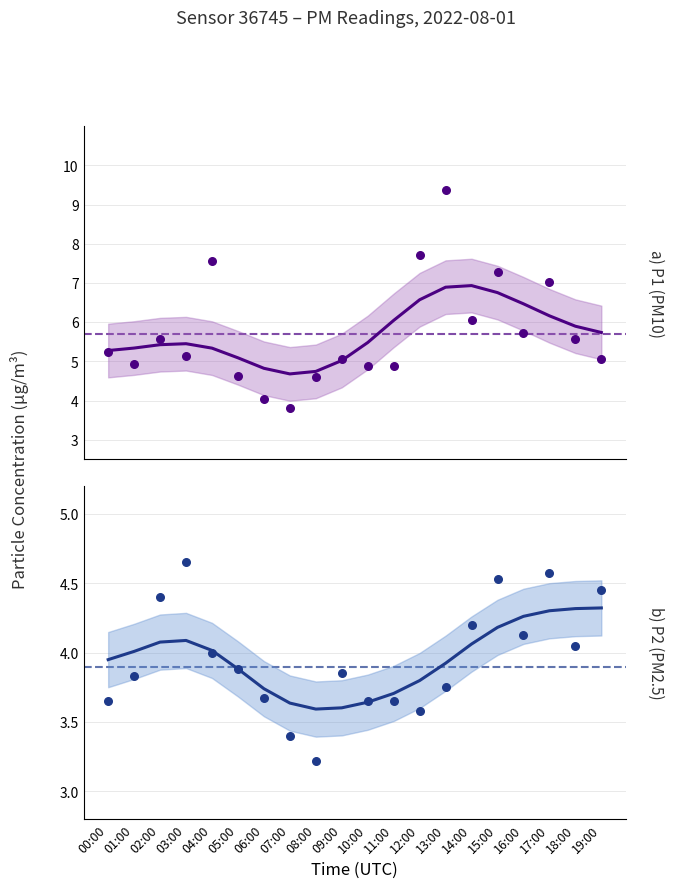

Which series contains the highest Y value?

P1 (PM10)